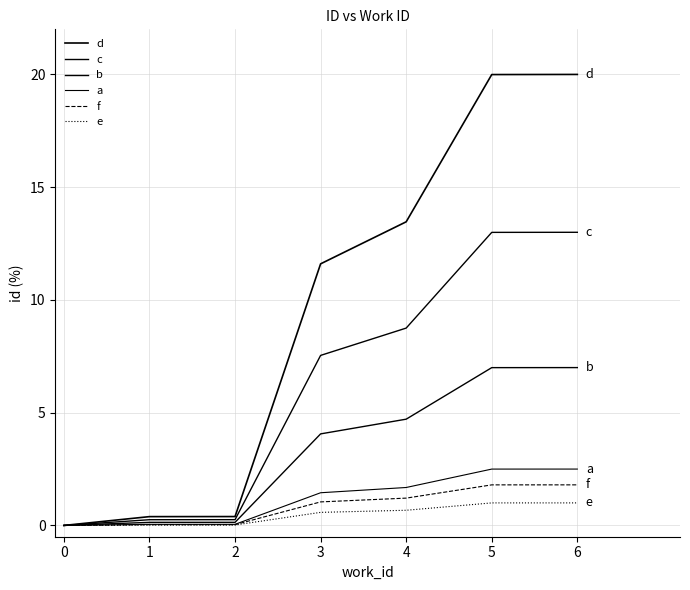

What is the difference between the maximum and minimum values in the c series?

13.0